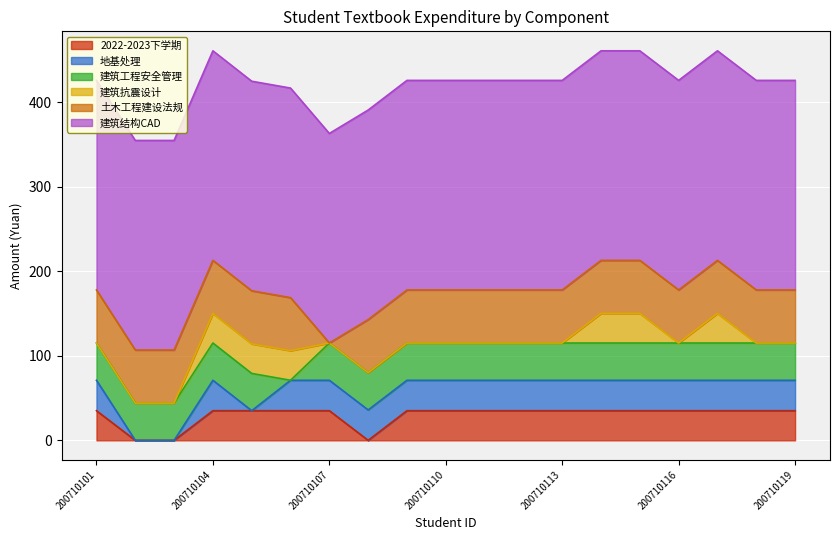

How many lines are shown in the chart?

6